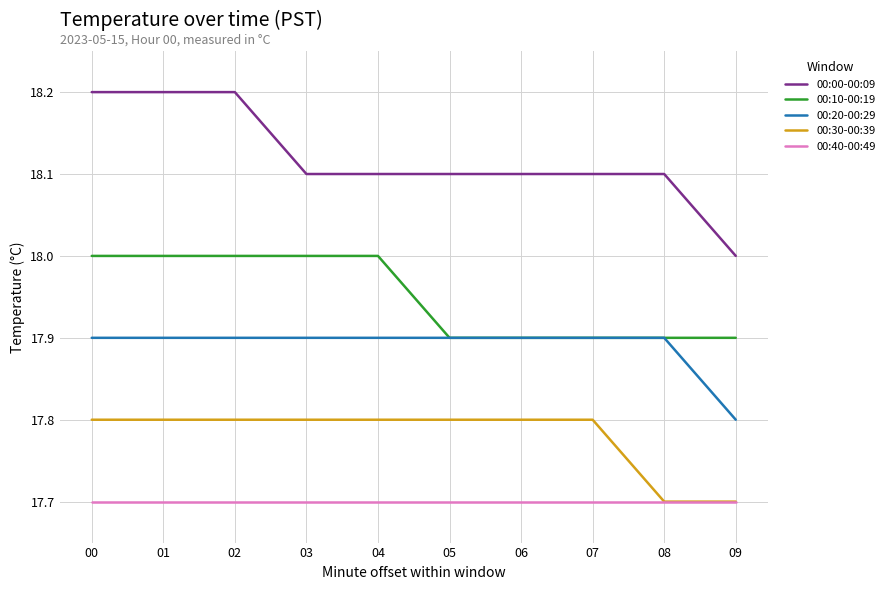

What is the difference between the second highest and minimum values in the 00:20-00:29 series?

0.1